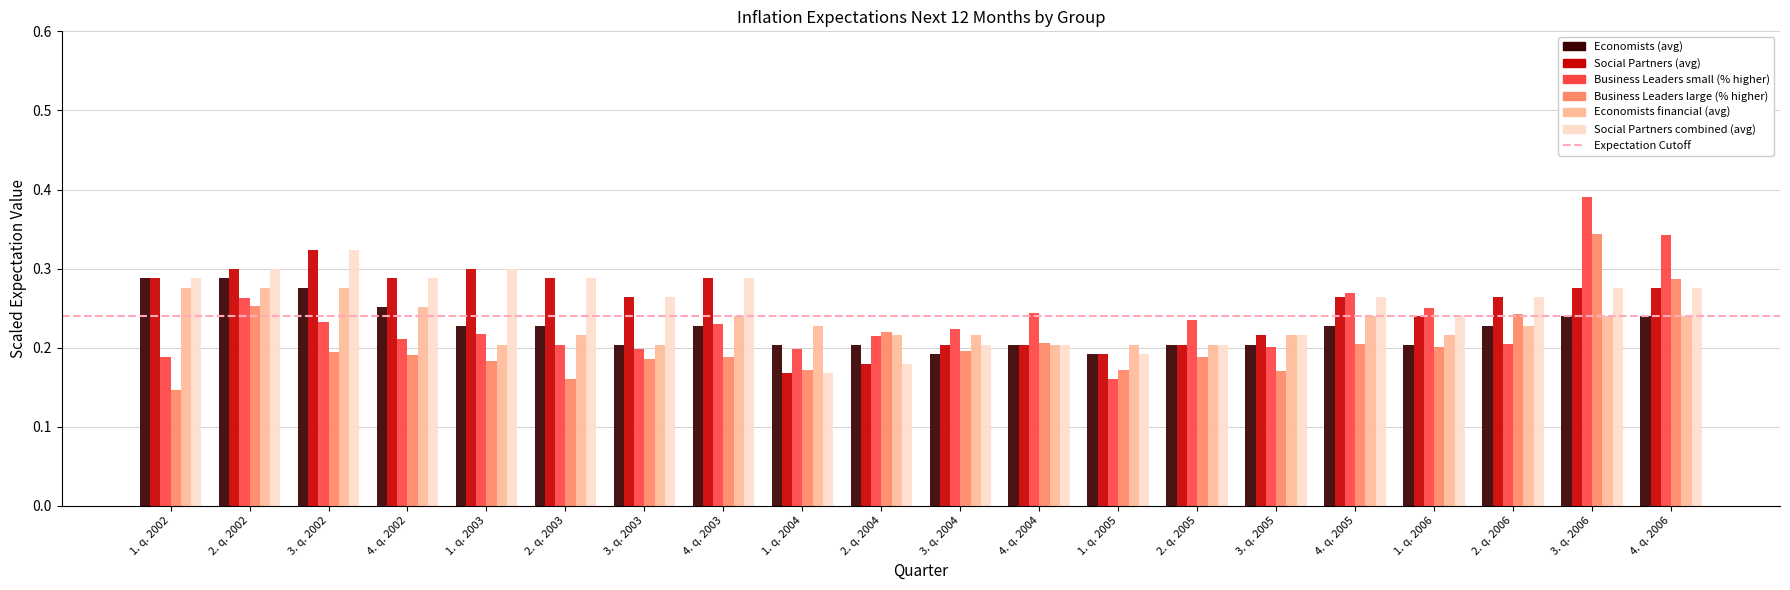

What is the total value across all series at 2. q. 2003?

1.4